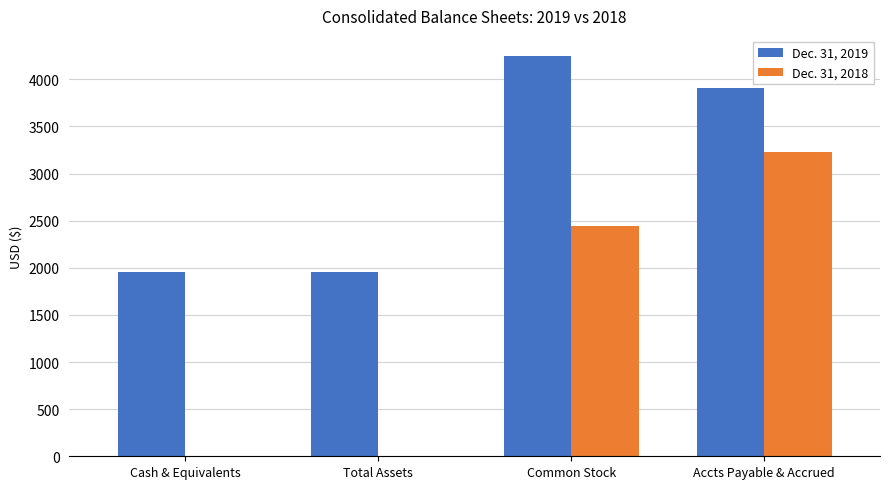

Between Cash & Equivalents and Common Stock, which series saw the biggest shift?

Dec. 31, 2018